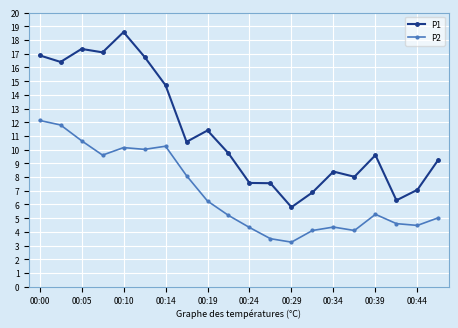

At how many categories does at least one series exceed 9?

12